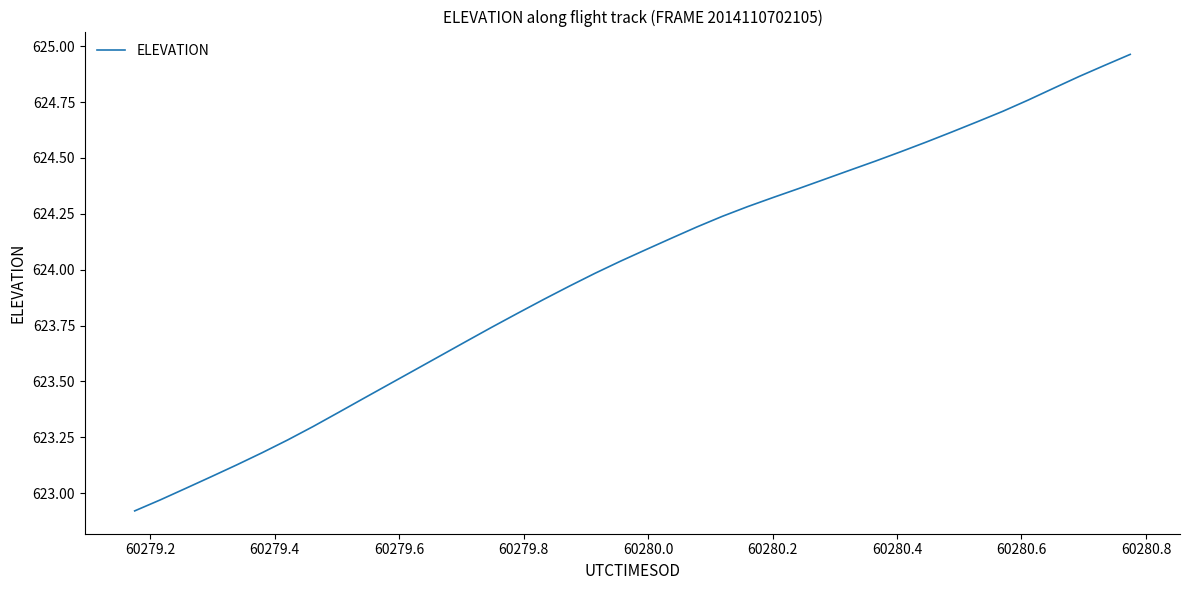

Does the chart have visible grid lines?

No